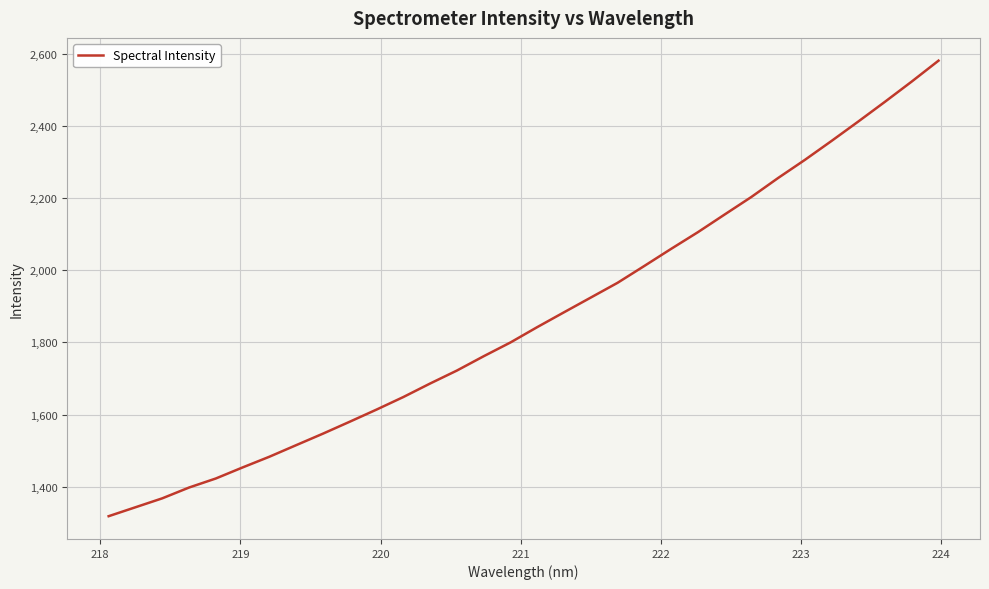

True or false: there are more than 1 points higher than both neighbors.

False